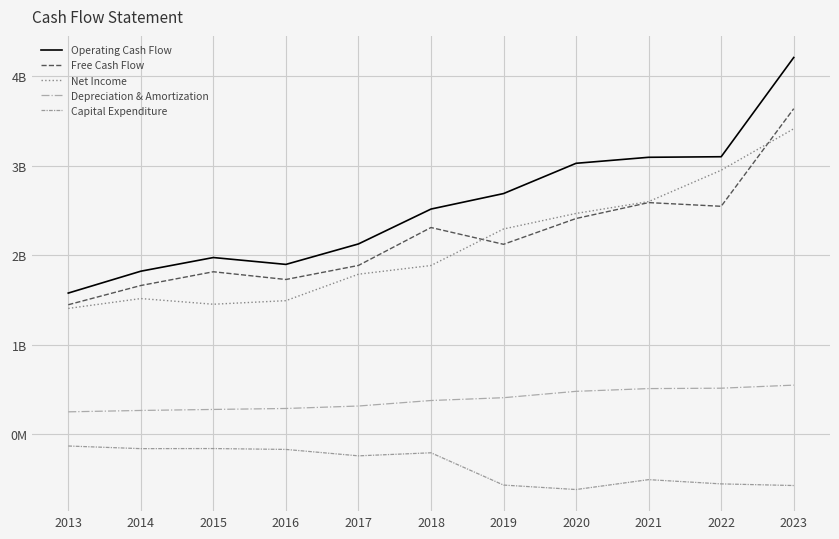

The value of Free Cash Flow at 2014 is 0.7. True or false?

False